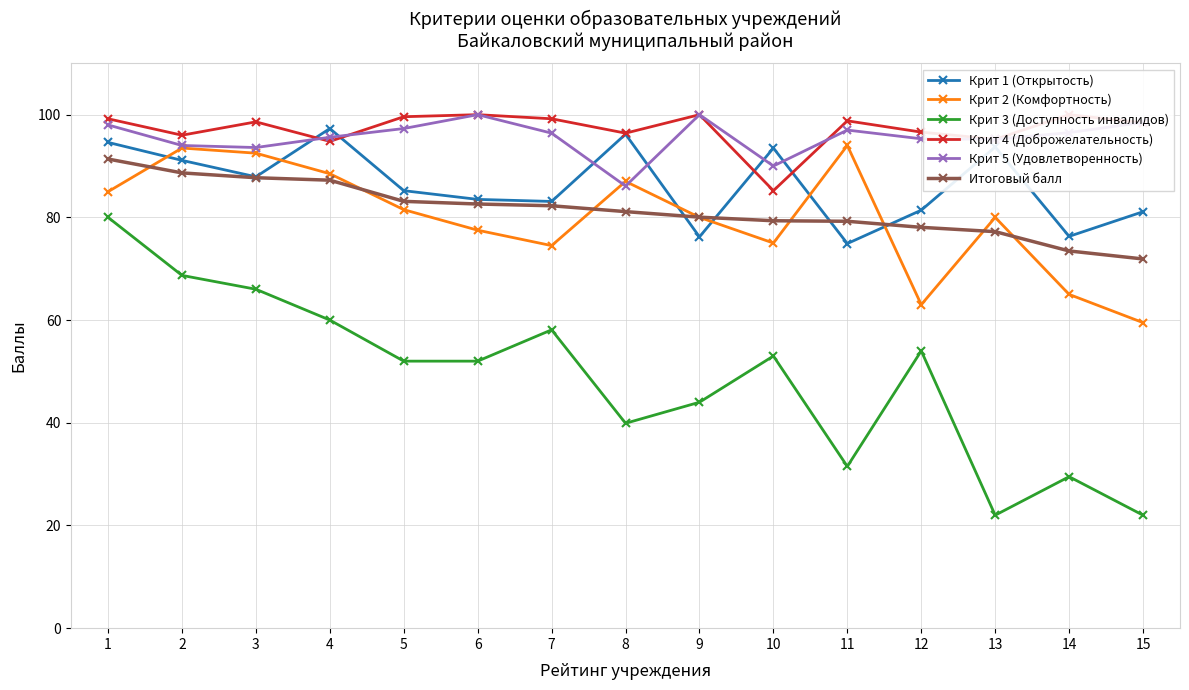

How many lines are shown in the chart?

6